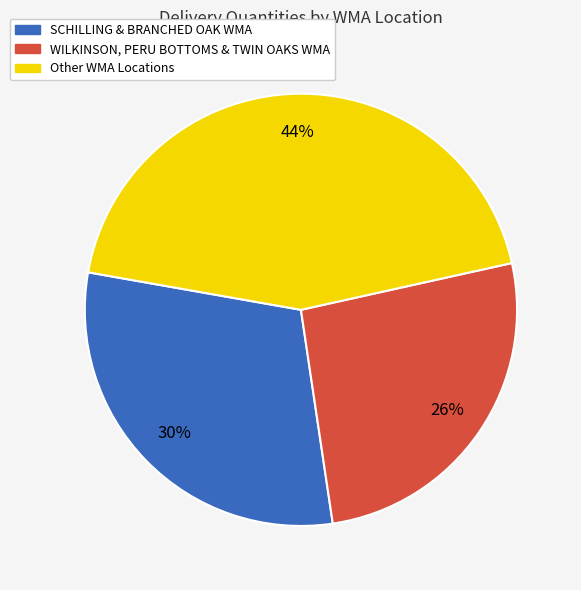

Is there any slice that represents more than half of the pie?

No